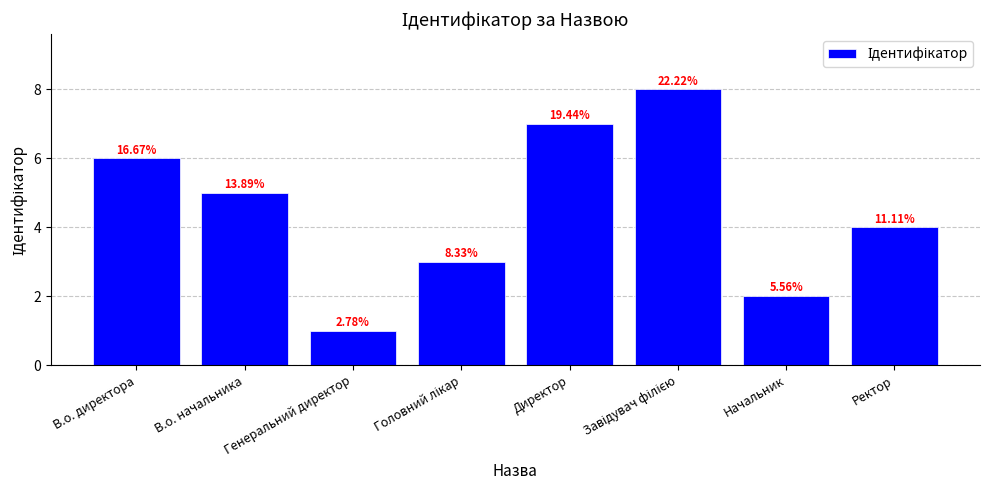

What is the difference between the second highest and second lowest values?

5